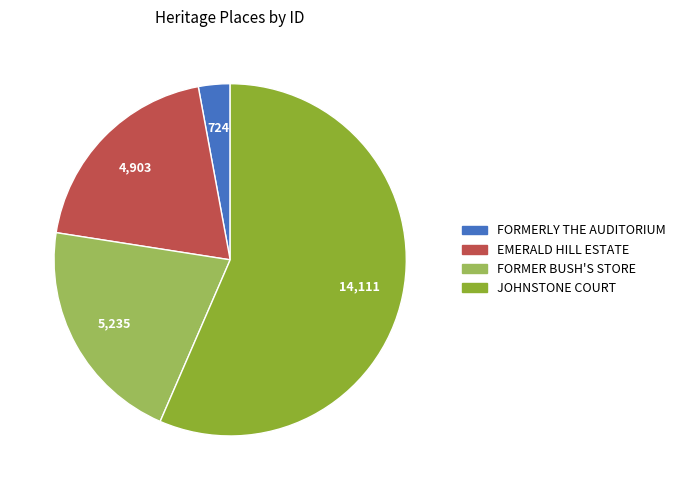

Approximately how many times larger is the value at FORMER BUSH'S STORE compared to EMERALD HILL ESTATE?

1.1